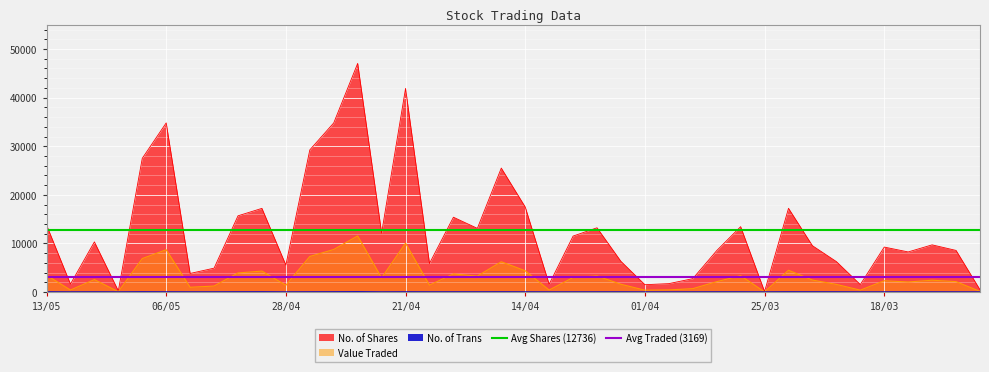

Is the value of Avg Shares (12736) at 13/05 greater than the value of Avg Traded (3169) at 06/05?

Yes